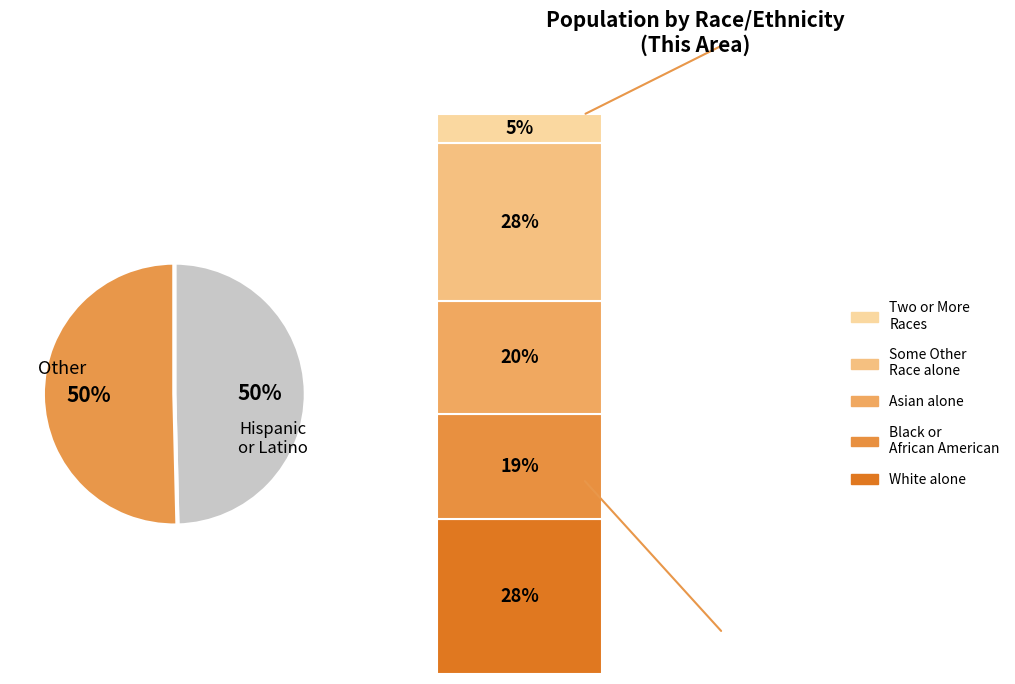

To the nearest percent, what is the average slice percentage?

50%